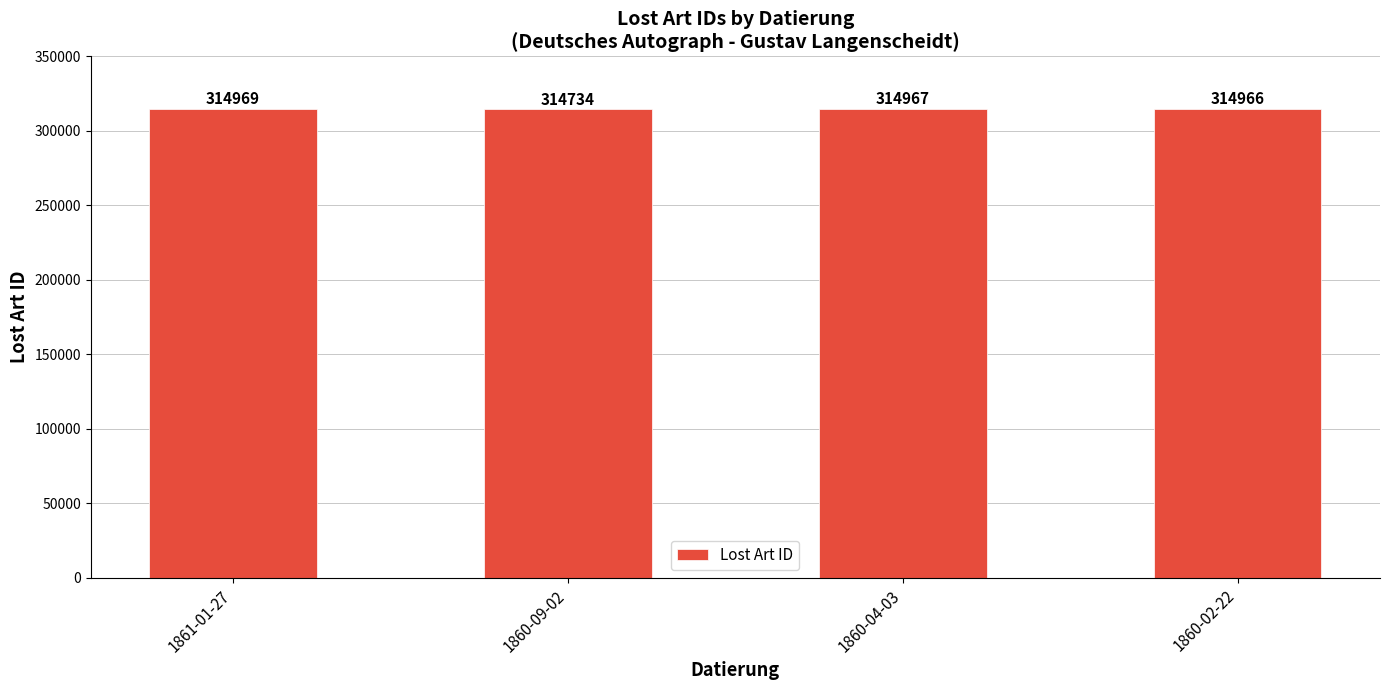

What is the change in value from 1860-09-02 to 1860-02-22?

+232